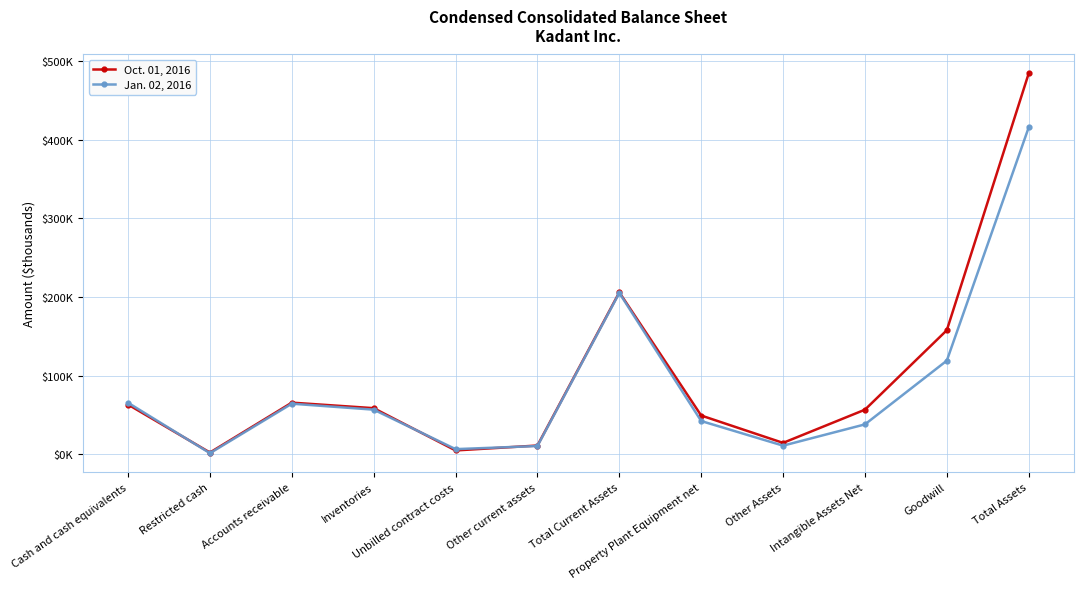

Rank the series by their average value, from highest to lowest.

Oct. 01, 2016, Jan. 02, 2016